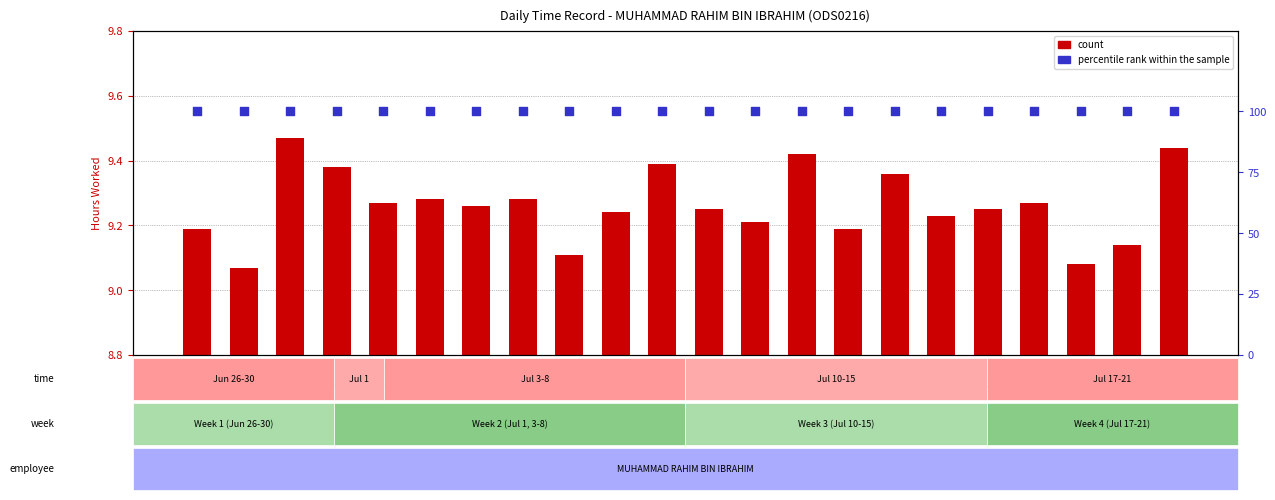

Which series has the largest total across all categories?

percentile rank within the sample